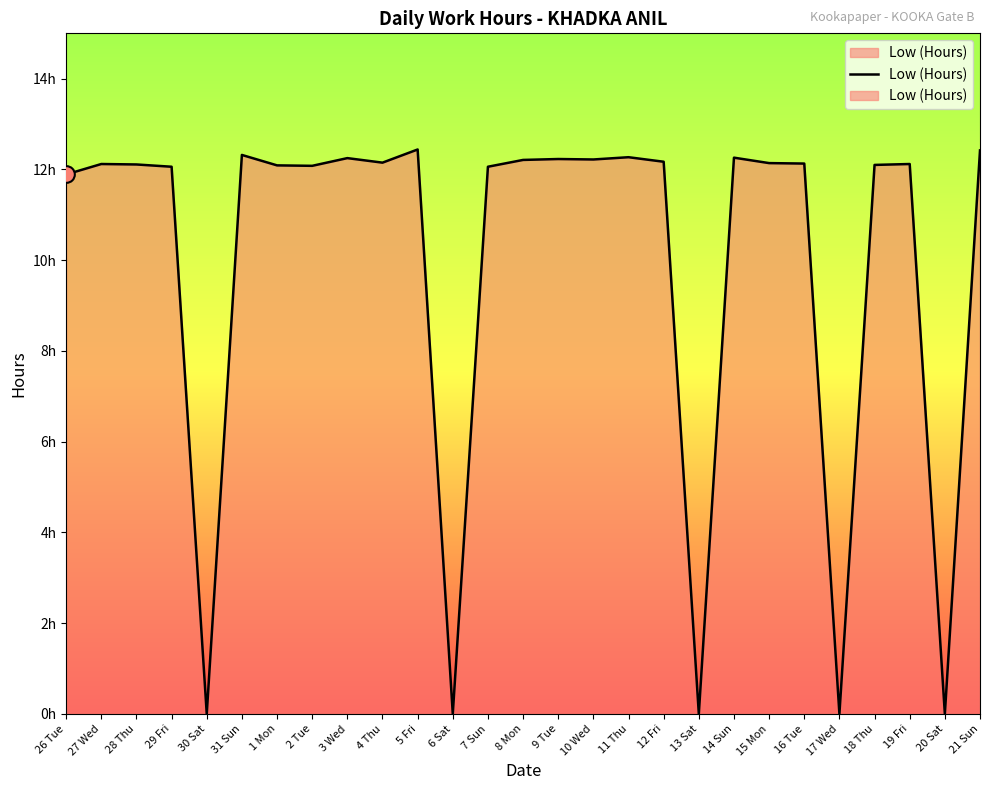

Count the number of values greater than 12.

21